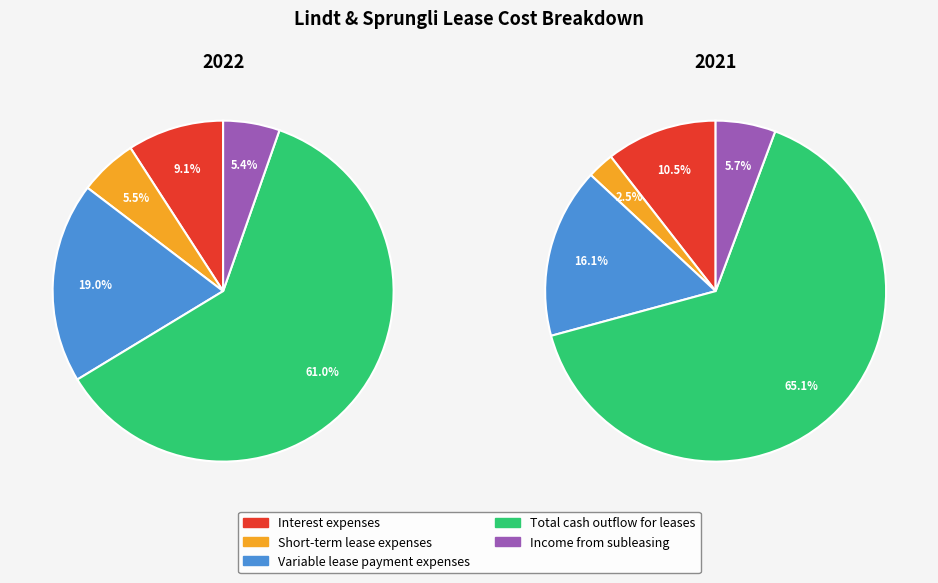

How many slices are in this pie chart?

5